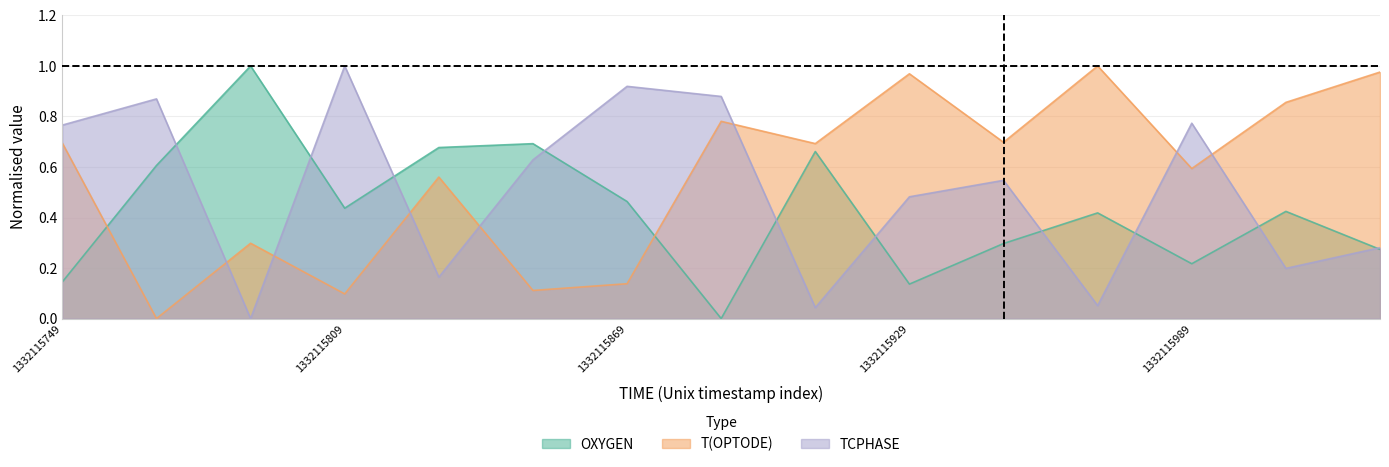

List the series in order of their overall mean, lowest first.

OXYGEN, TCPHASE, T(OPTODE)